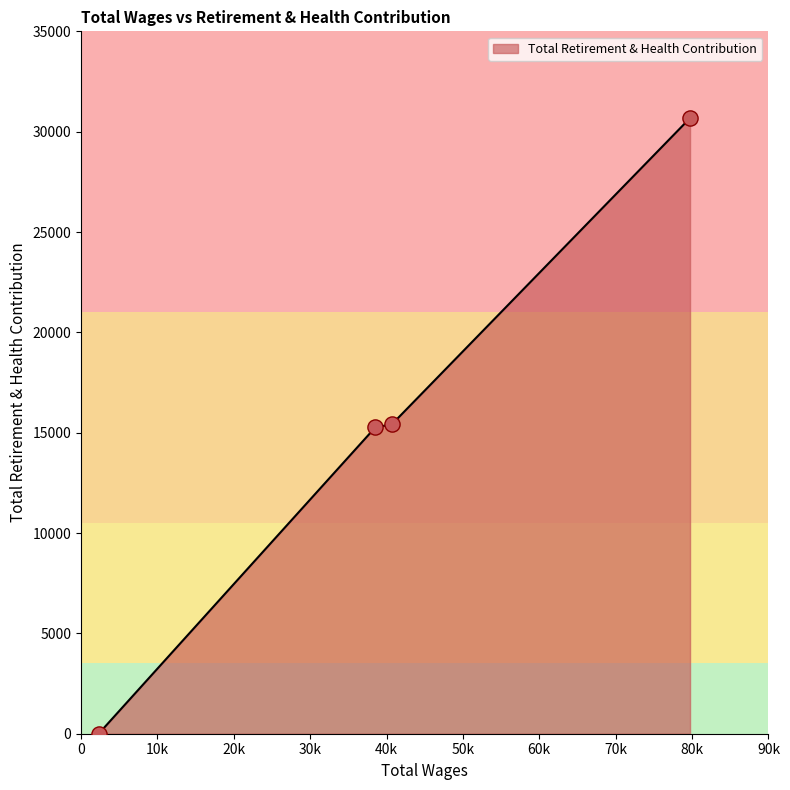

True or false: the data has more than 2 interior local peaks.

False